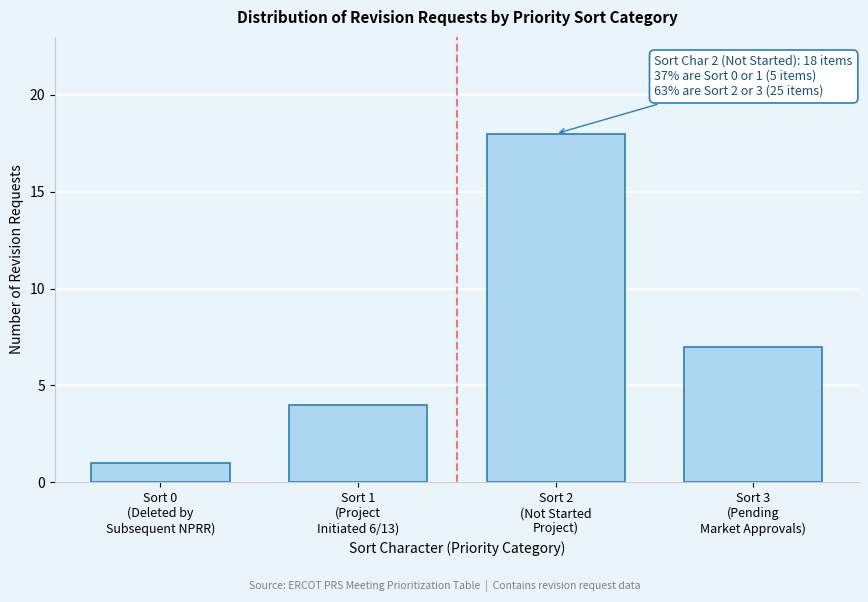

Reading left to right, list all the values displayed in this chart.

1	4	18	7